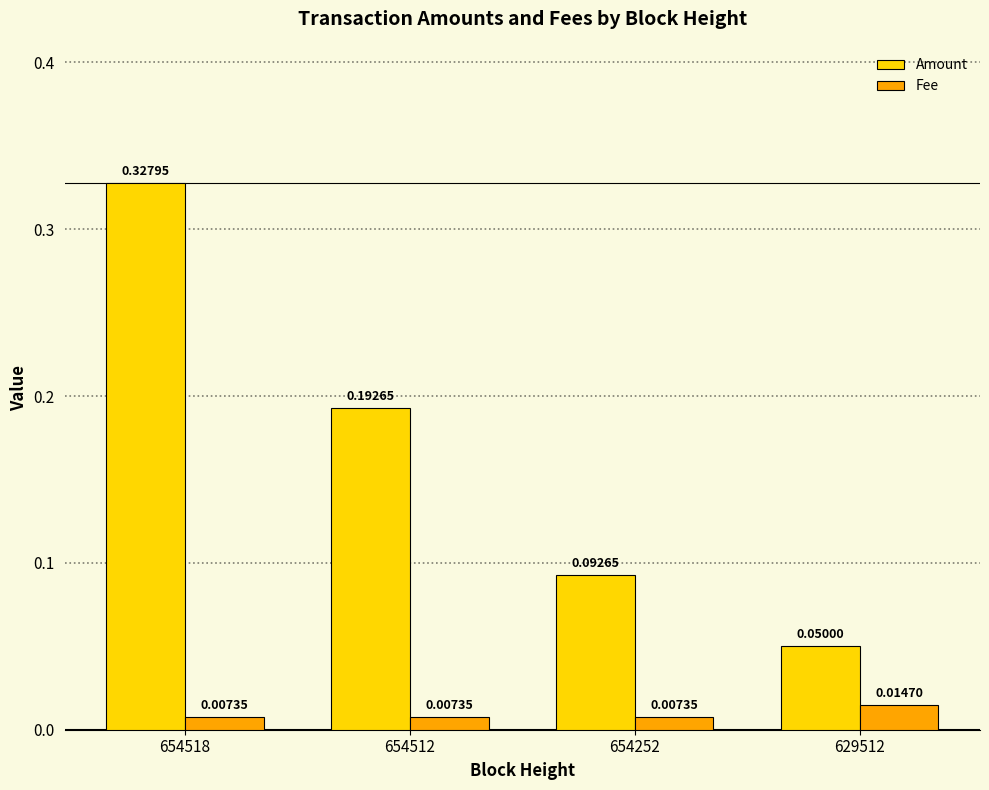

At which category is the sum across all series the highest?

654518